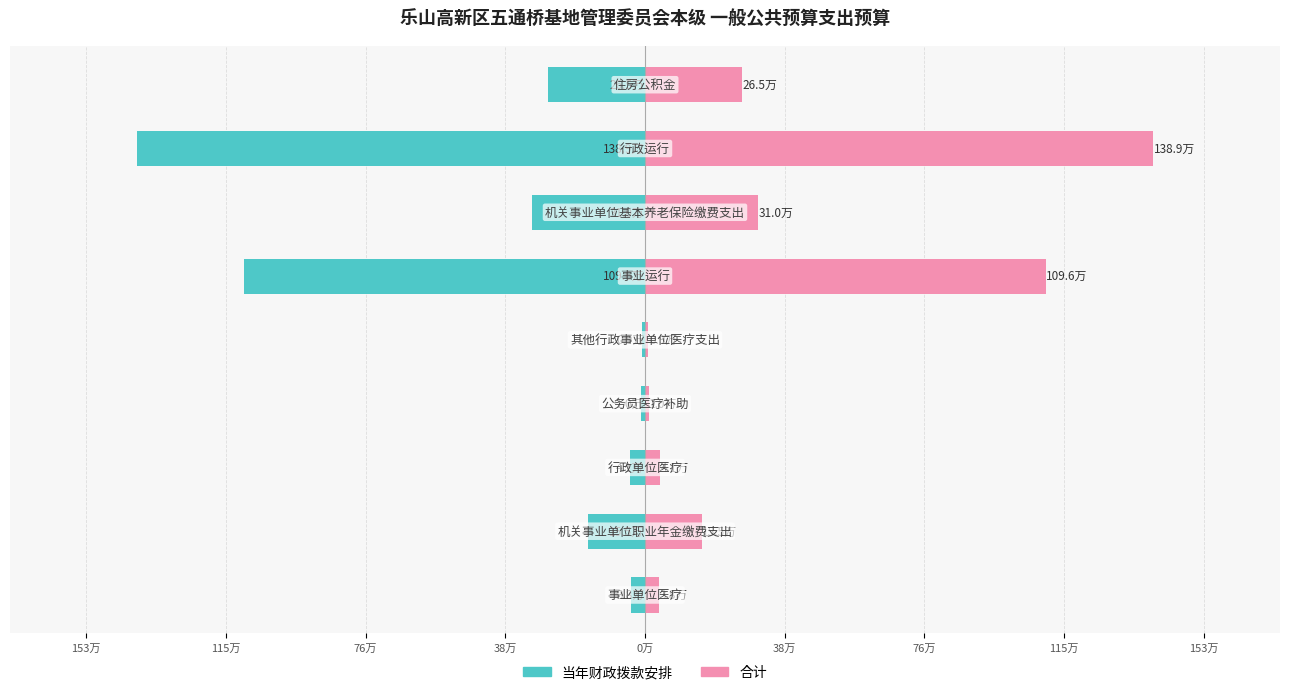

Is it true that 合计 equals 19813.9 at 76万?

False